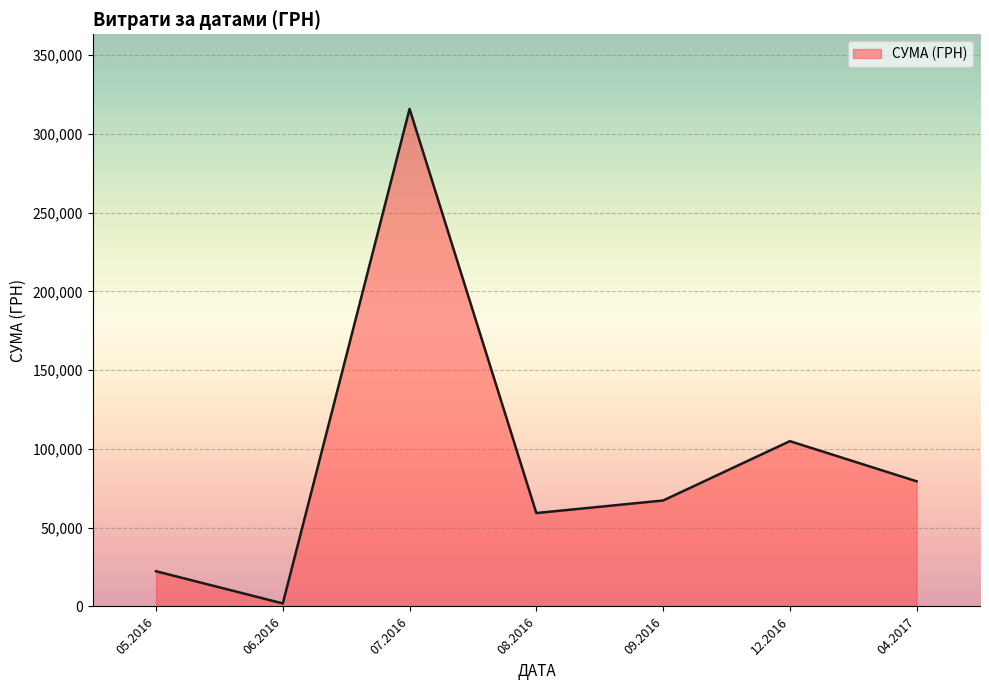

What is the average value?

92974.5